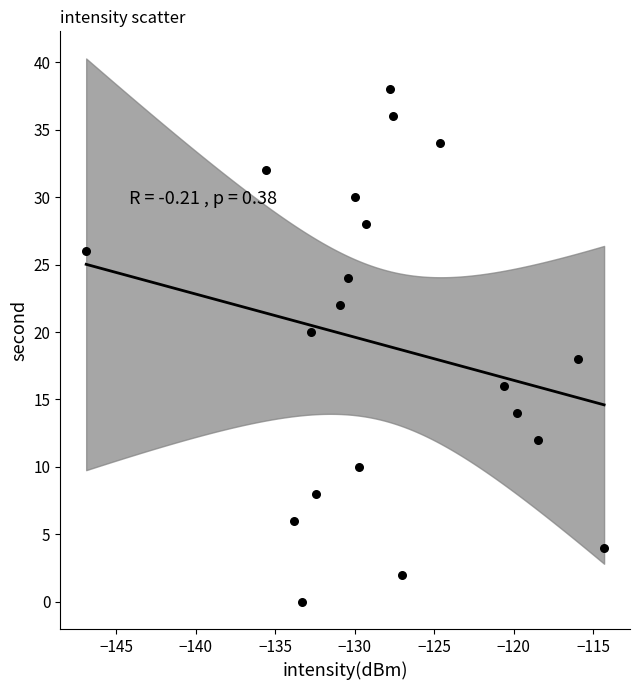

What is the range of Y values (max minus min)?

38